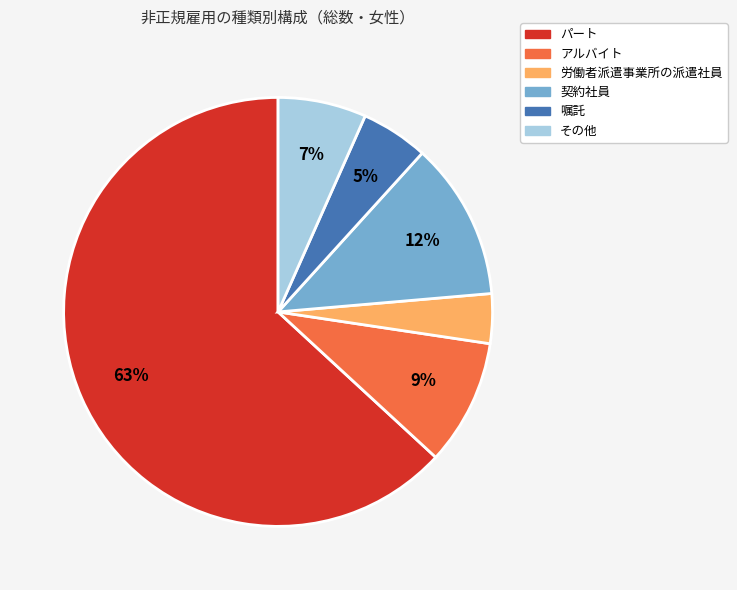

Does any single category account for the majority?

Yes